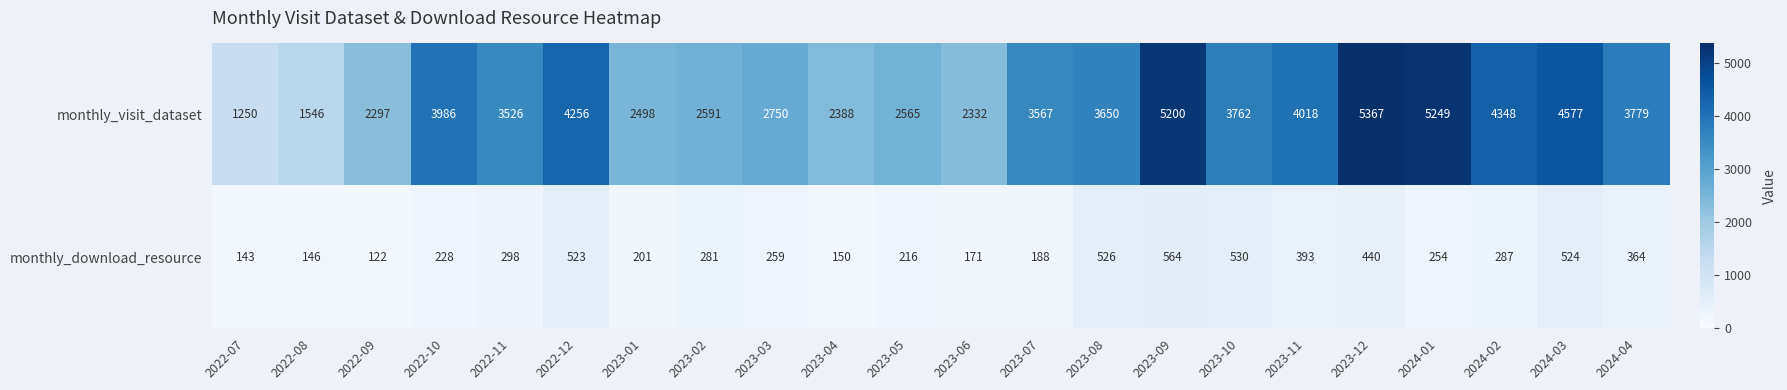

Where is monthly_visit_dataset nearest to the value 3308?

2022-11